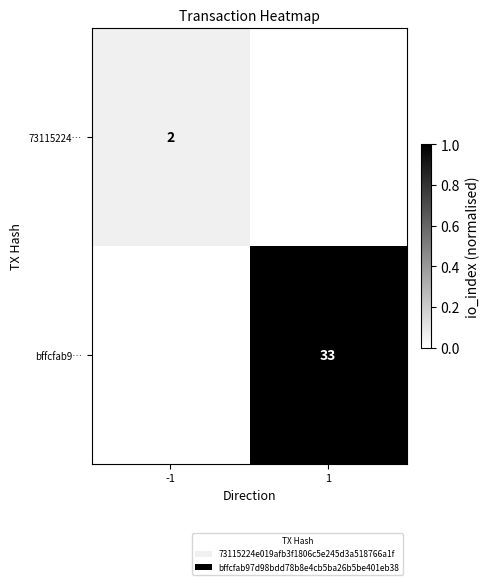

True or false: 73115224… has a value of 2 at -1.

True